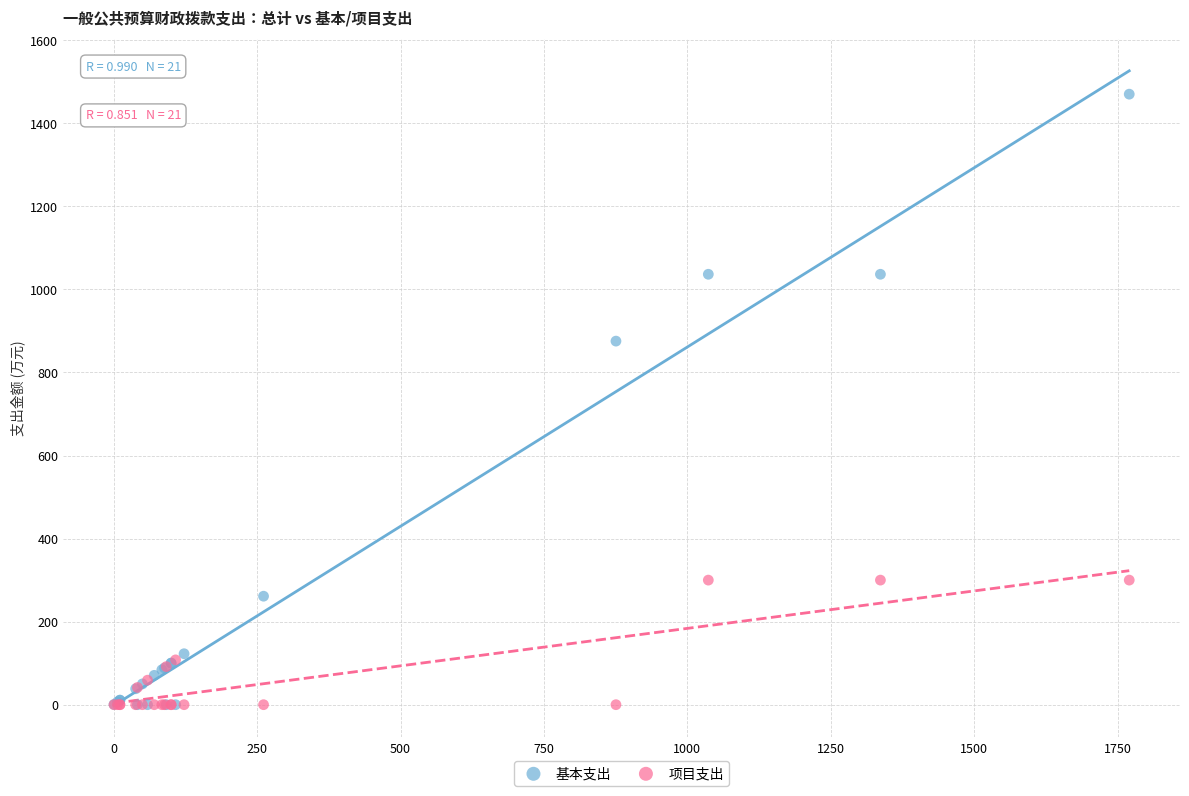

In the 基本支出 series, what Y value is closest to 735?

875.5